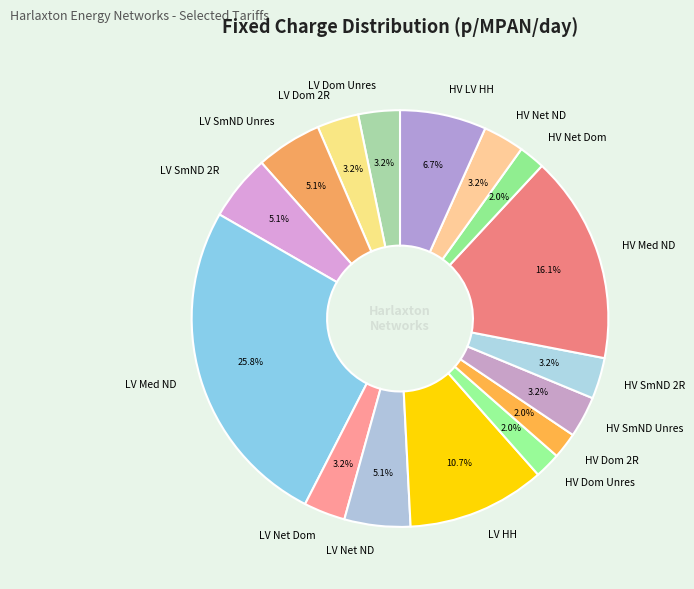

Which slice is the largest?

LV Med ND